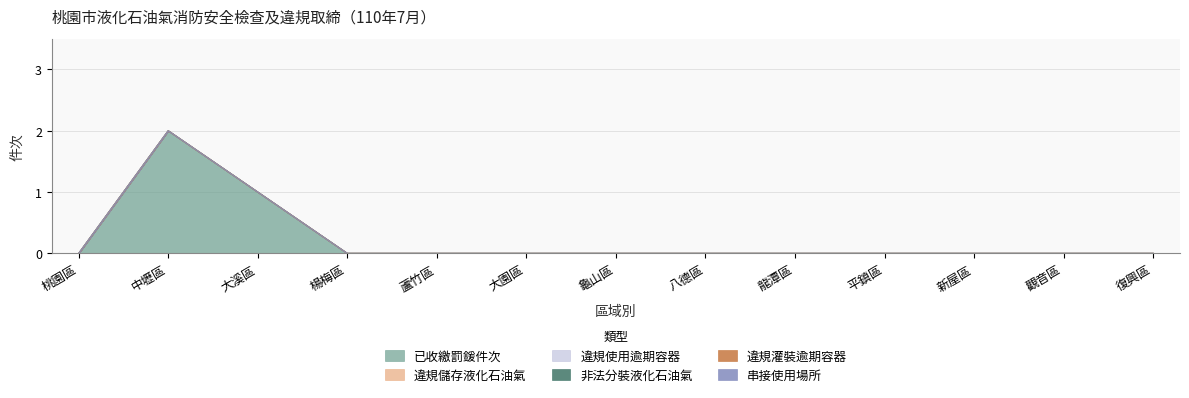

Which series has the largest total across all categories?

已收繳罰鍰件次